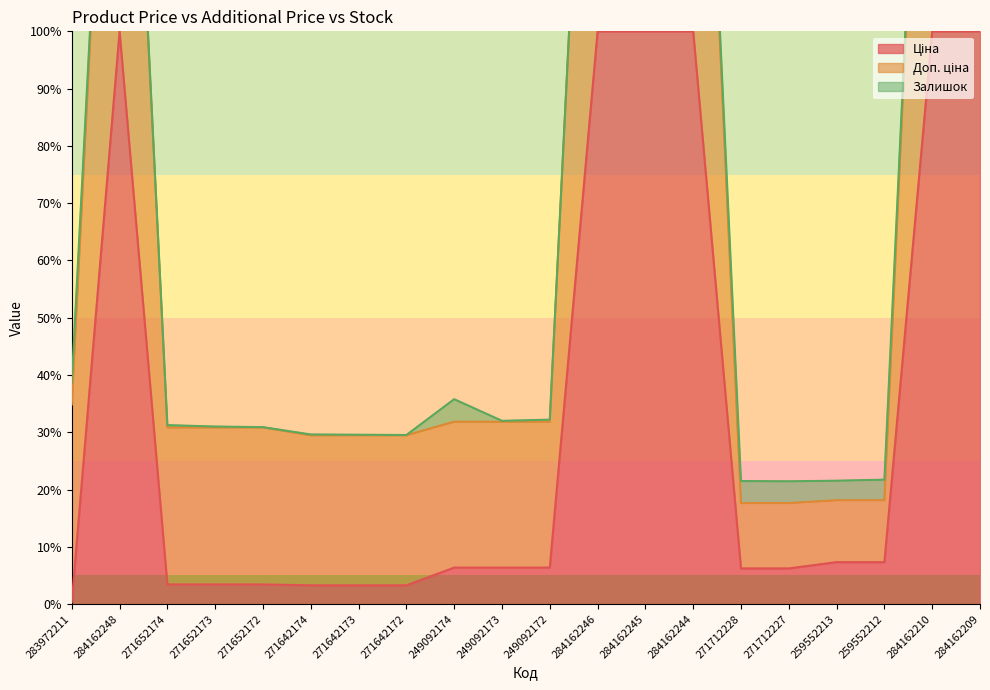

What is the total value across all series at 284162246?

300.0